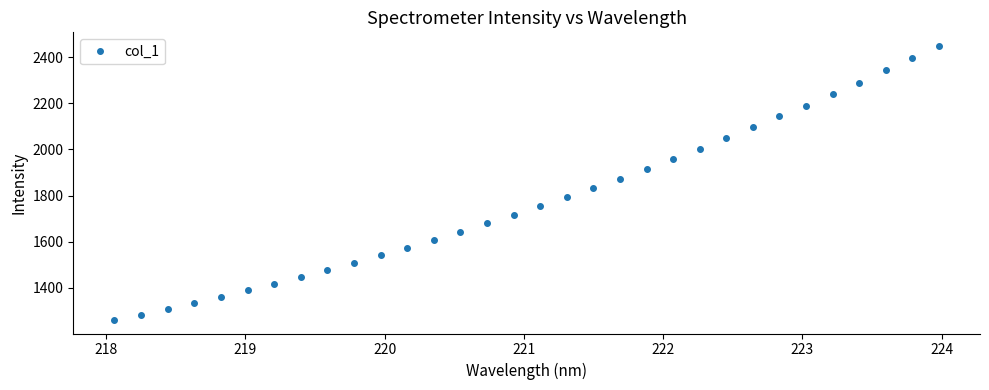

What is the difference between the second highest and minimum values?

1132.1